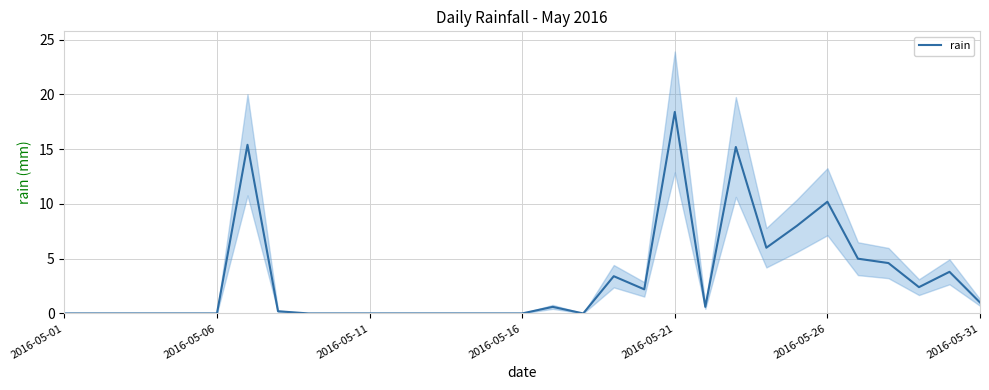

Reading left to right, transcribe all the data shown in this chart.

0.0	0.0	0.0	0.0	0.0	0.0	15.4	0.2	0.0	0.0	0.0	0.0	0.0	0.0	0.0	0.0	0.6	0.0	3.4	2.2	18.4	0.6	15.2	6.0	8.0	10.2	5.0	4.6	2.4	3.8	1.0